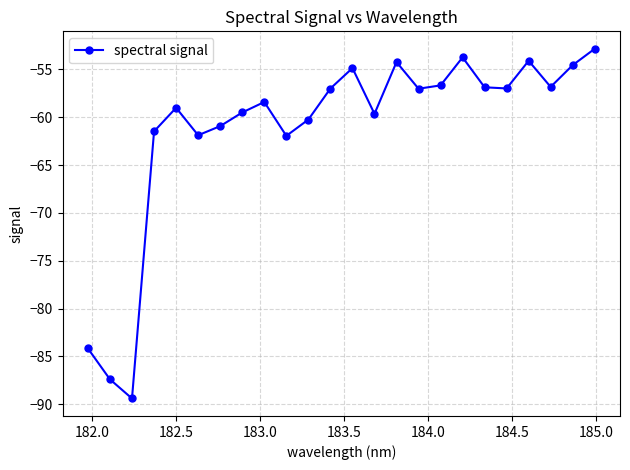

What is the difference between the maximum and second lowest values?

34.5